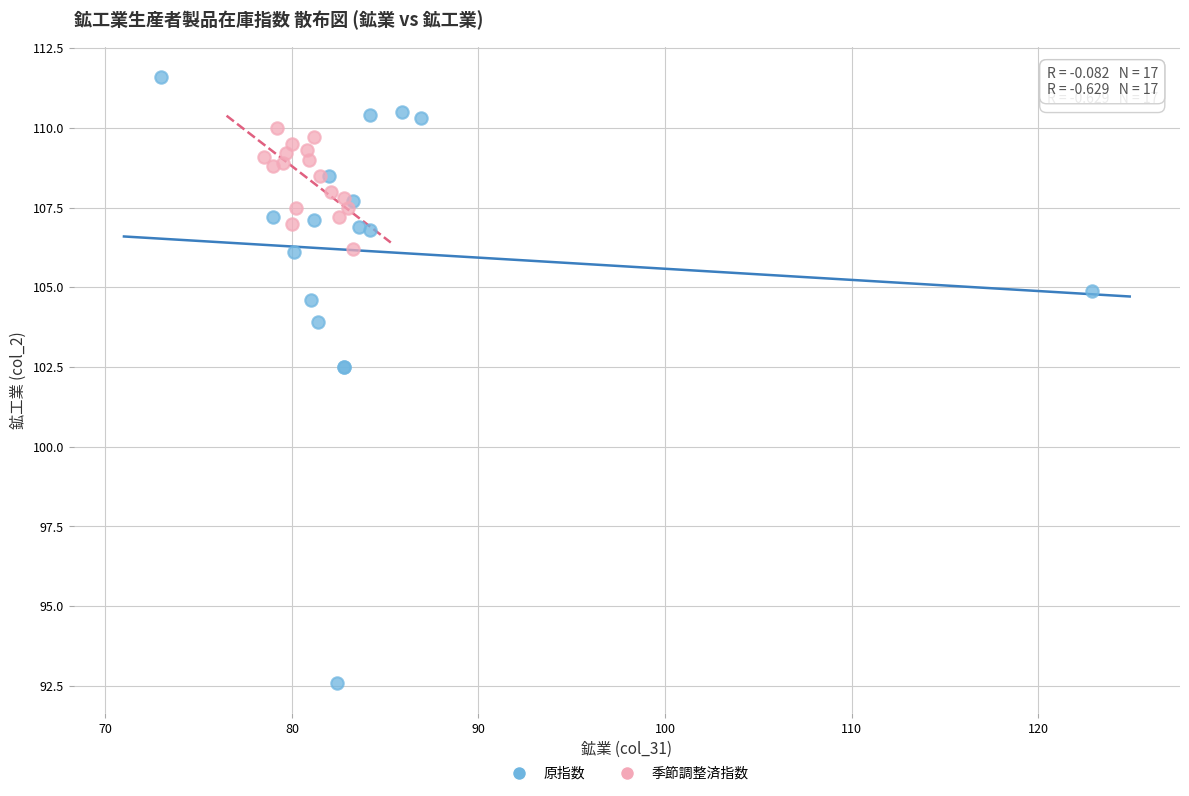

Which series has the largest Y range (max minus min)?

原指数